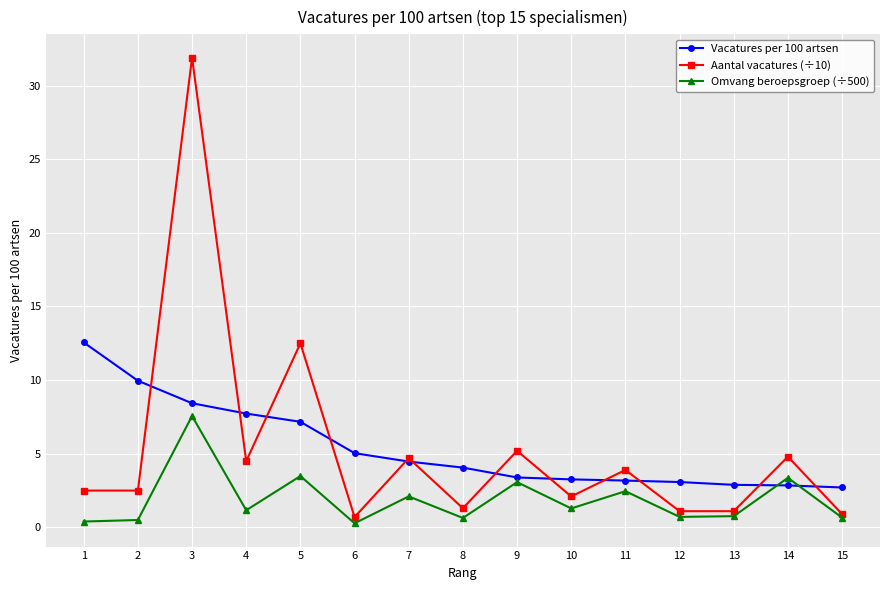

The value of Aantal vacatures (÷10) at 14 is 1.6. True or false?

False